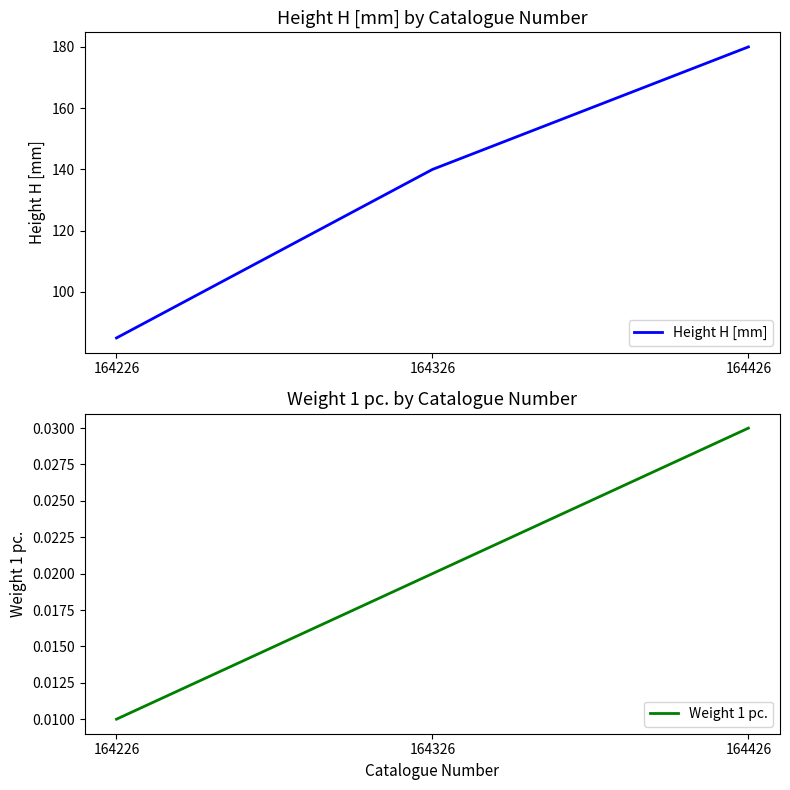

What are all the series names shown in the legend?

Height H [mm], Weight 1 pc.